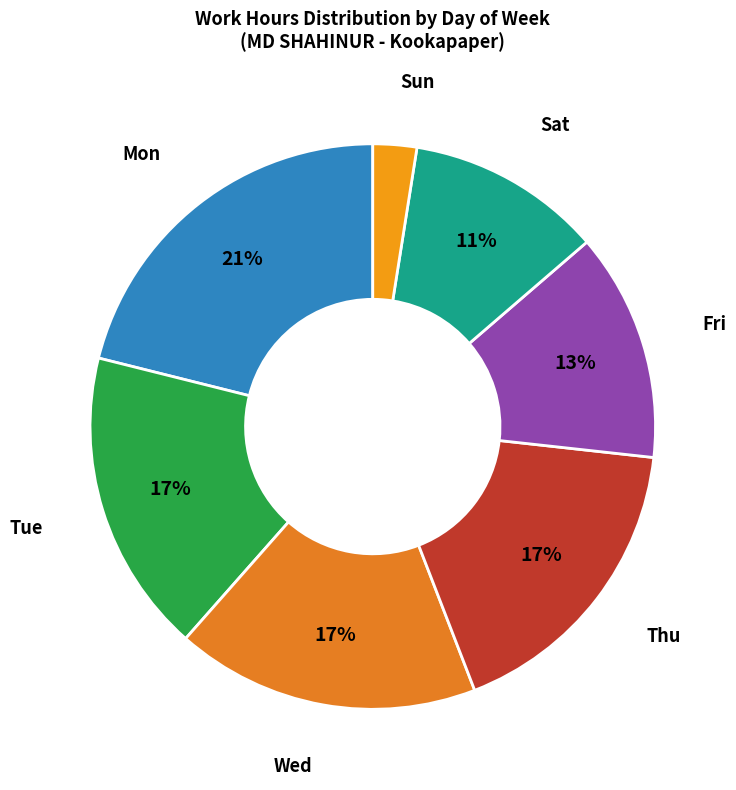

Do Tue and Fri together represent more than half of the pie?

No